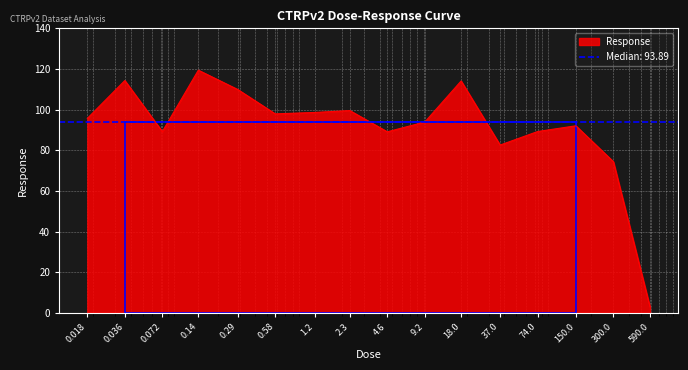

True or false: there are more than 1 points higher than both neighbors.

True